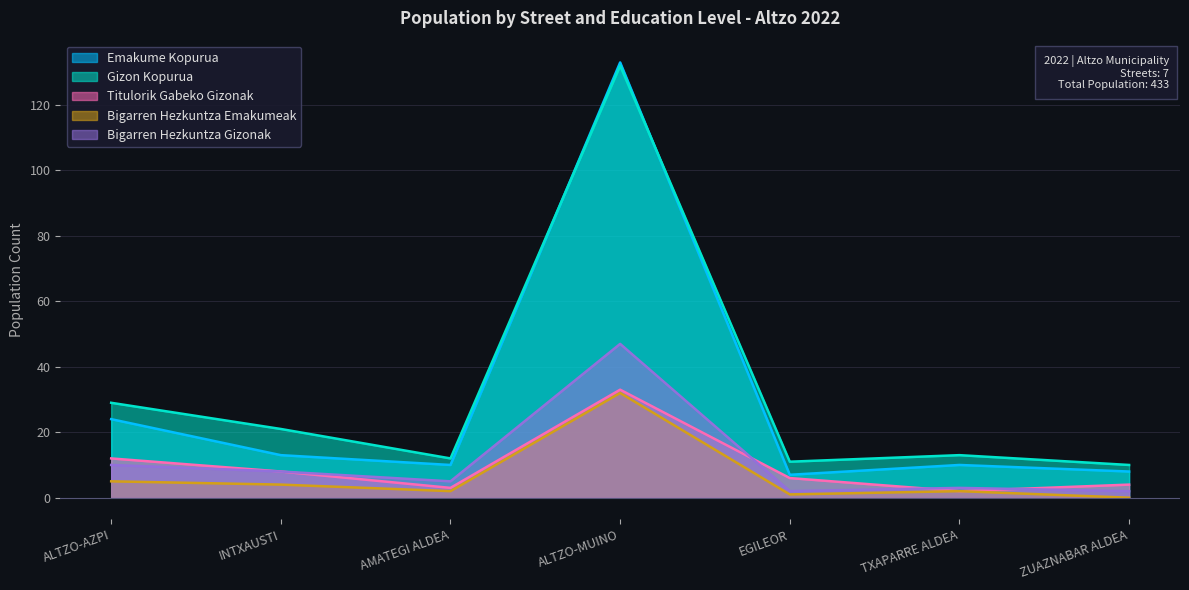

True or false: Bigarren Hezkuntza Emakumeak and Titulorik Gabeko Gizonak cross at least once.

False